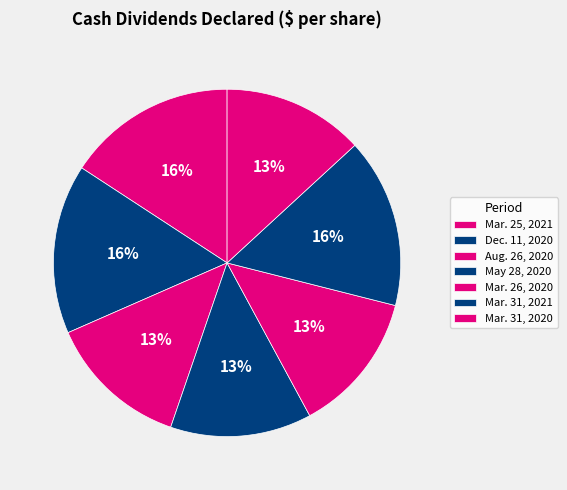

Do May 28, 2020 and Mar. 26, 2020 together represent more than half of the pie?

No